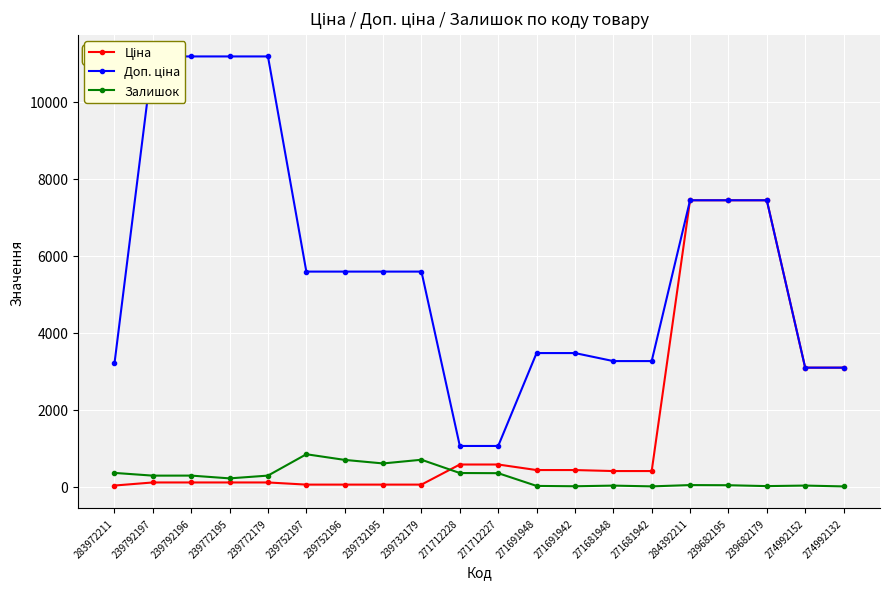

What is the minimum value for Залишок?

9.0